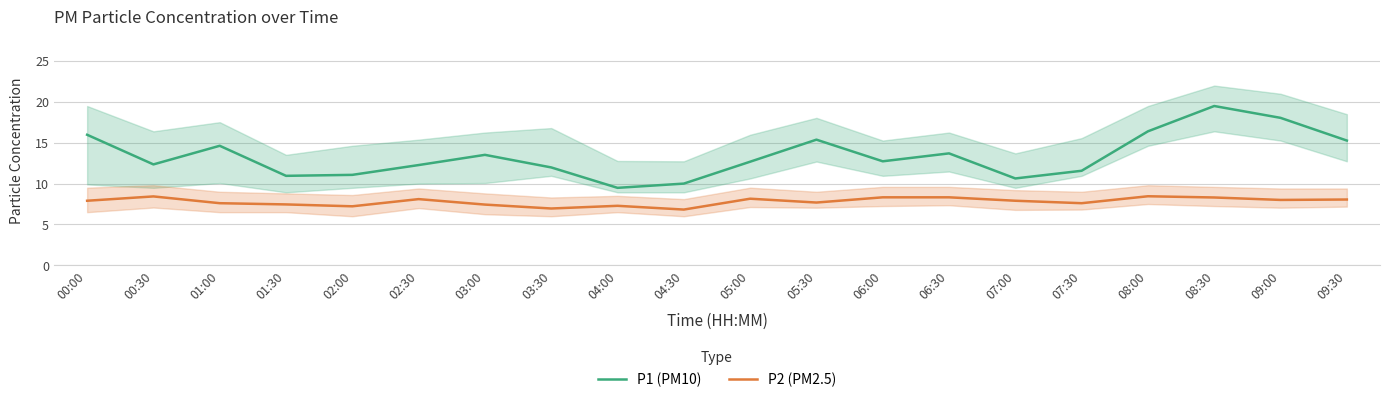

List the series in order of their overall mean, highest first.

P1 (PM10), P2 (PM2.5)